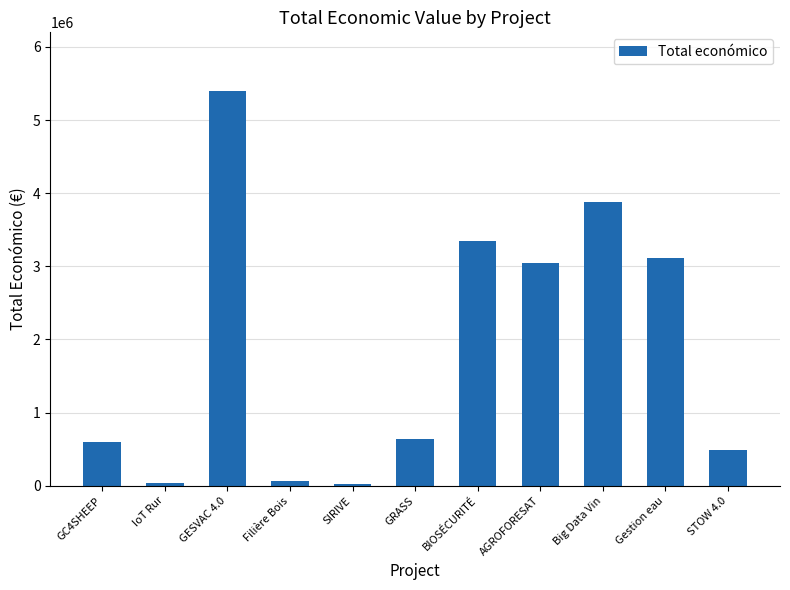

Between GRASS and Filière Bois, which is larger?

GRASS